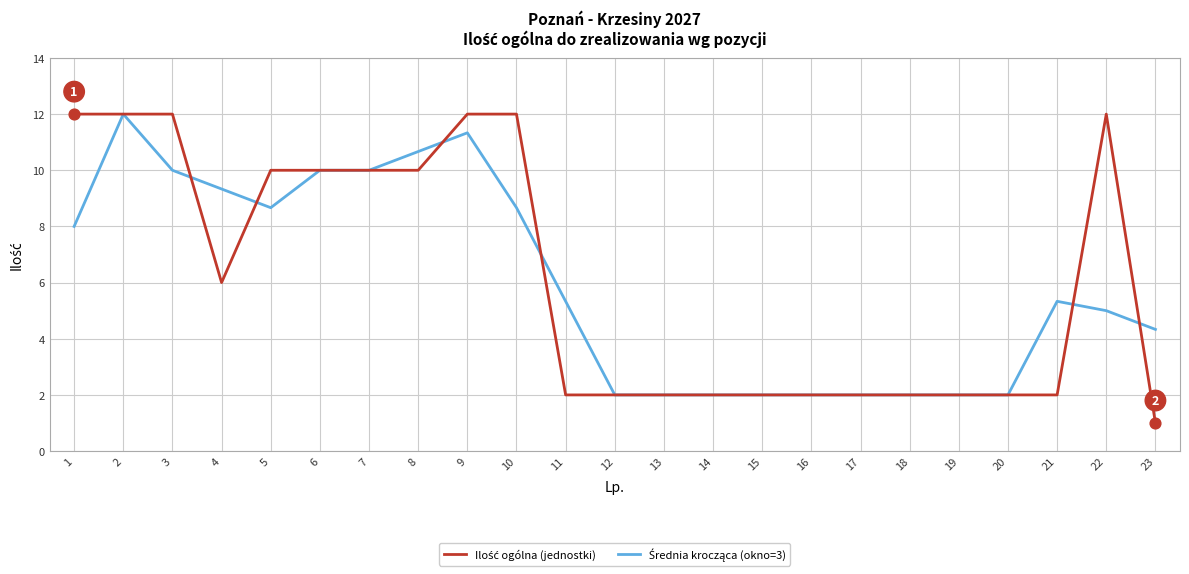

At how many categories does at least one series exceed 6?

11